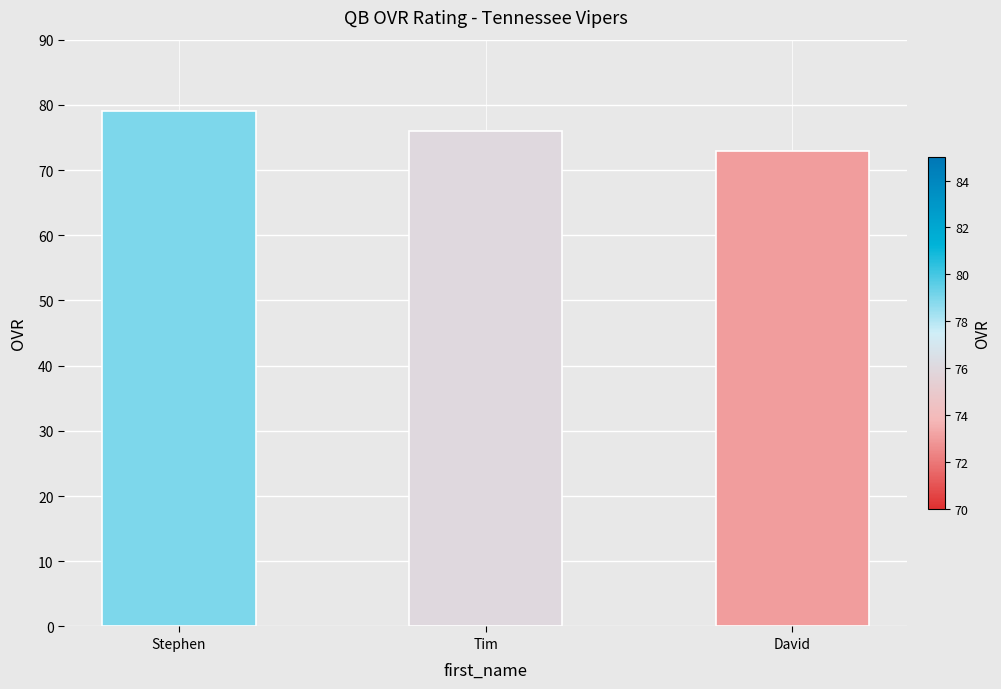

Rank the categories by value from lowest to highest.

David, Tim, Stephen